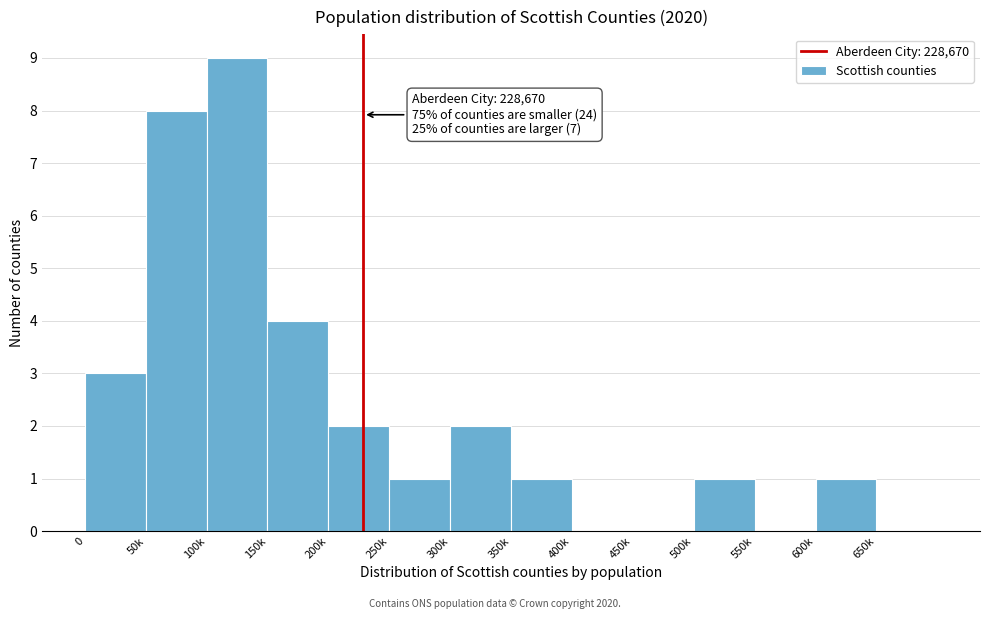

Reading right to left, what are all the values shown in this chart?

650k=0	600k=1	550k=0	500k=1	450k=0	400k=0	350k=1	300k=2	250k=1	200k=2	150k=4	100k=9	50k=8	0=3